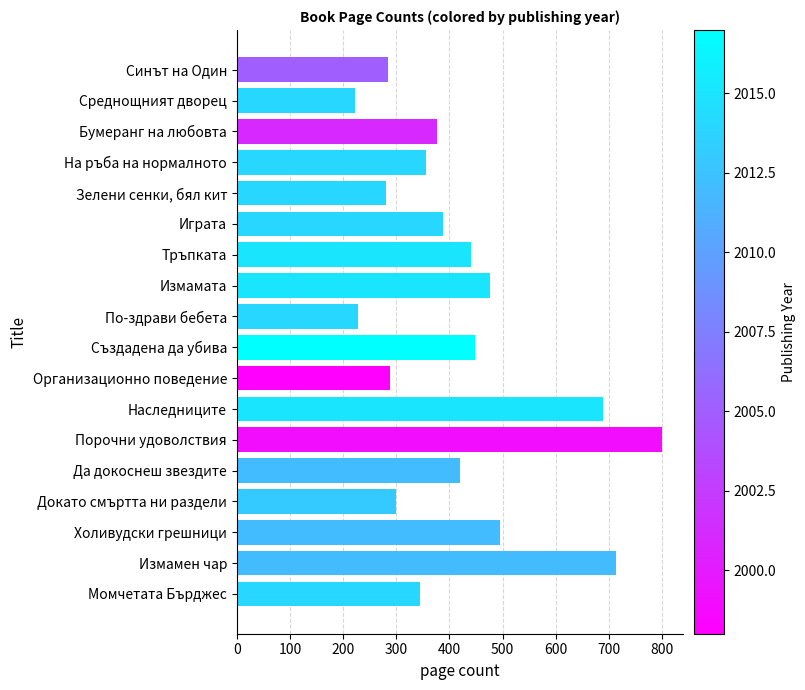

Are the bars horizontal?

Yes